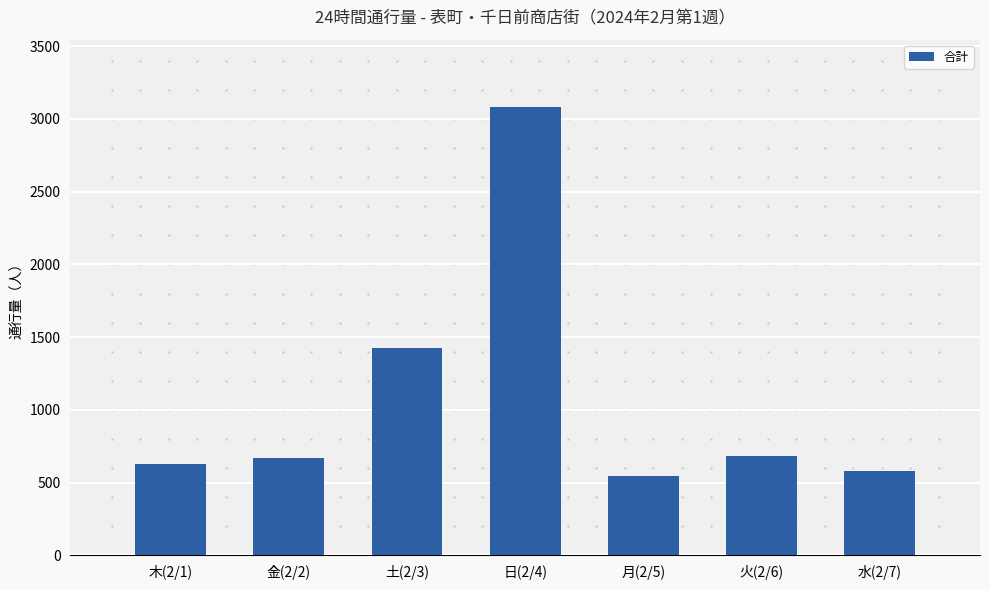

Reading left to right, list all the values displayed in this chart.

625	666	1428	3083	543	685	579